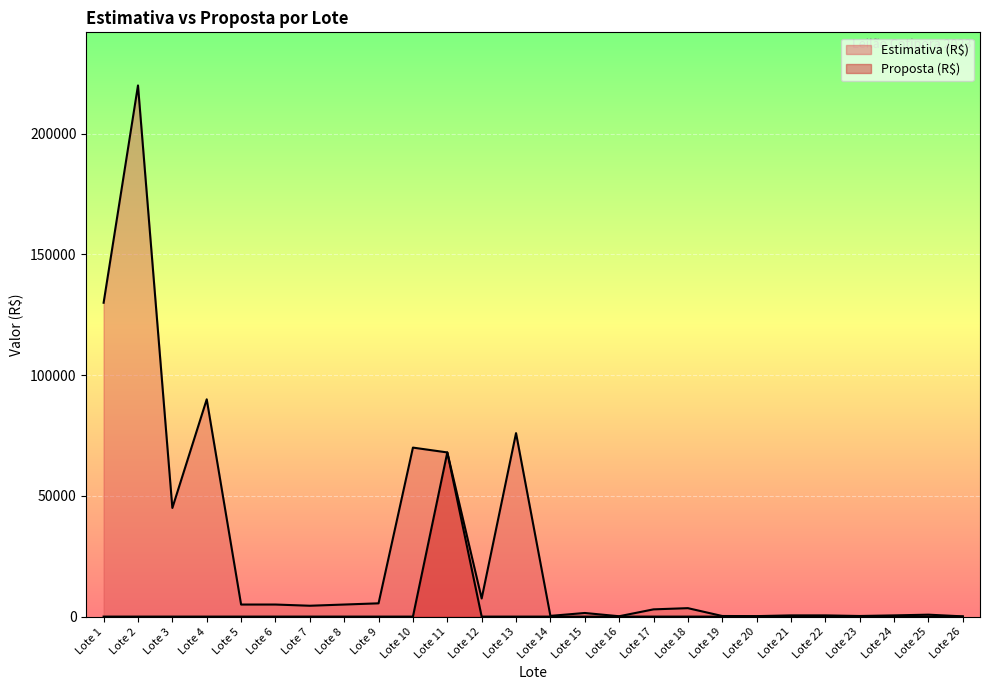

Reading left to right, extract all data points from this chart.

Estimativa (R$): 130000	220000	45000	90000	5000	5000	4500	5000	5500	70000	68000	7500	76000	300	1500	150	3000	3500	250	200	500	500	250	500	800	100
Proposta (R$): 0	0	0	0	0	0	0	0	0	0	68000	0	0	0	0	0	0	0	0	0	0	0	0	0	0	0